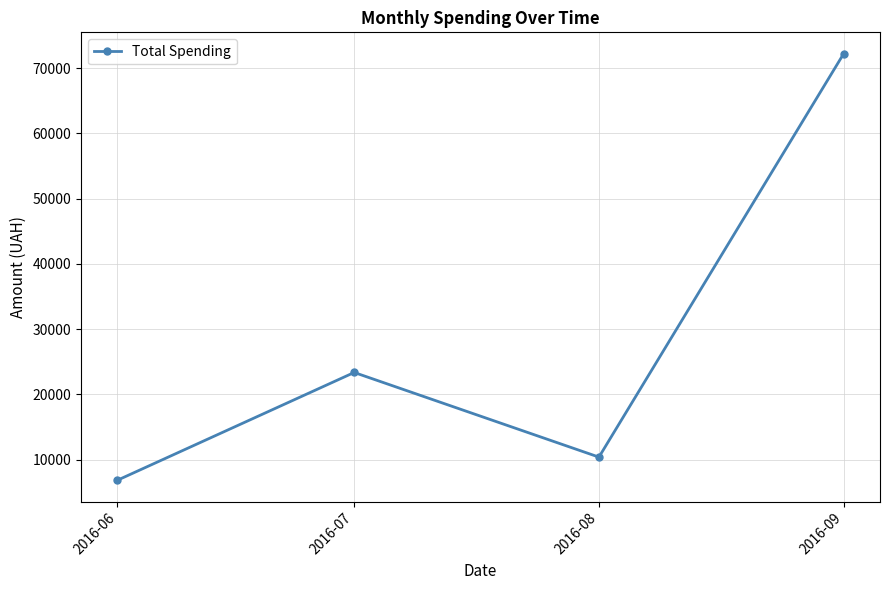

Reading left to right, what are all the values shown in this chart?

2016-06=6841.0	2016-07=23360.9	2016-08=10388.3	2016-09=72223.8